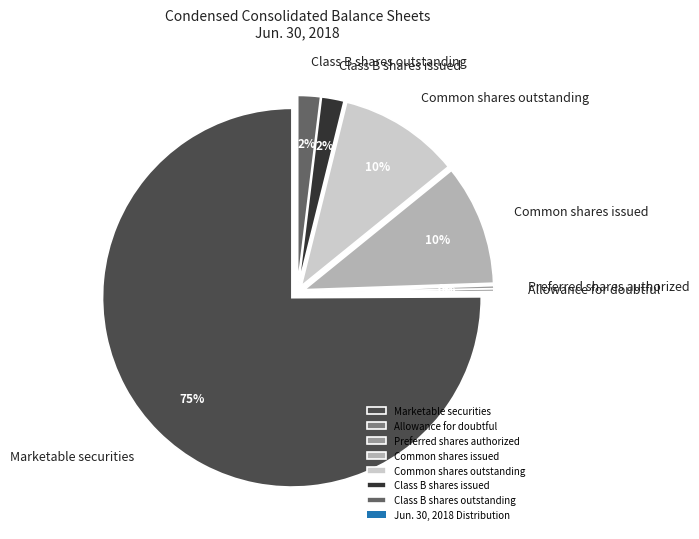

What portion of the pie excludes Marketable securities?

24.9%